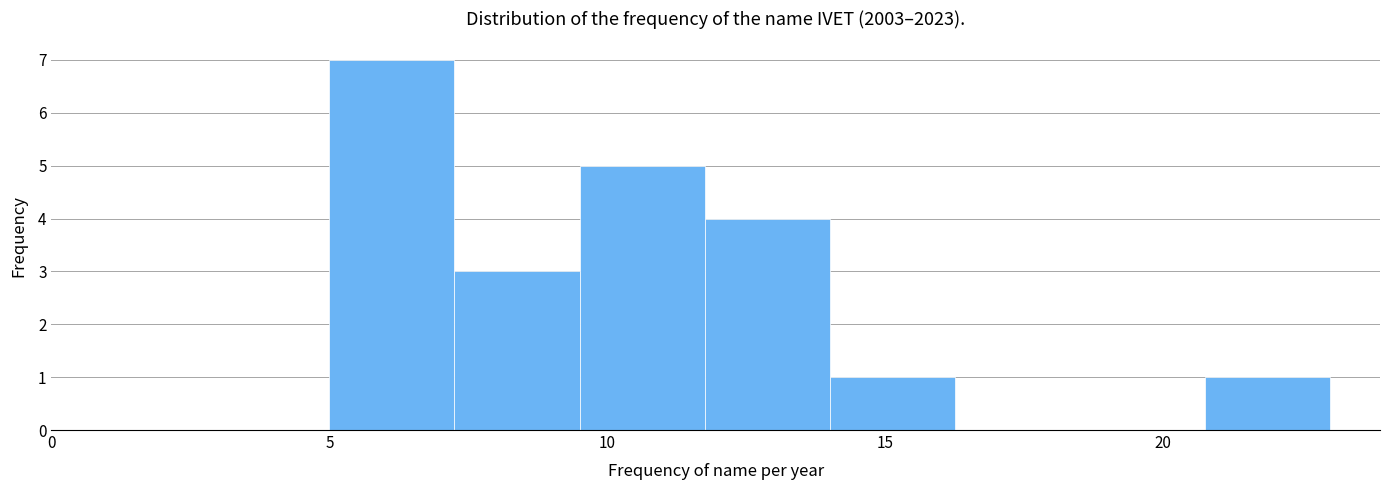

Which range on the x-axis has the tallest bar?

5.00 to 7.25